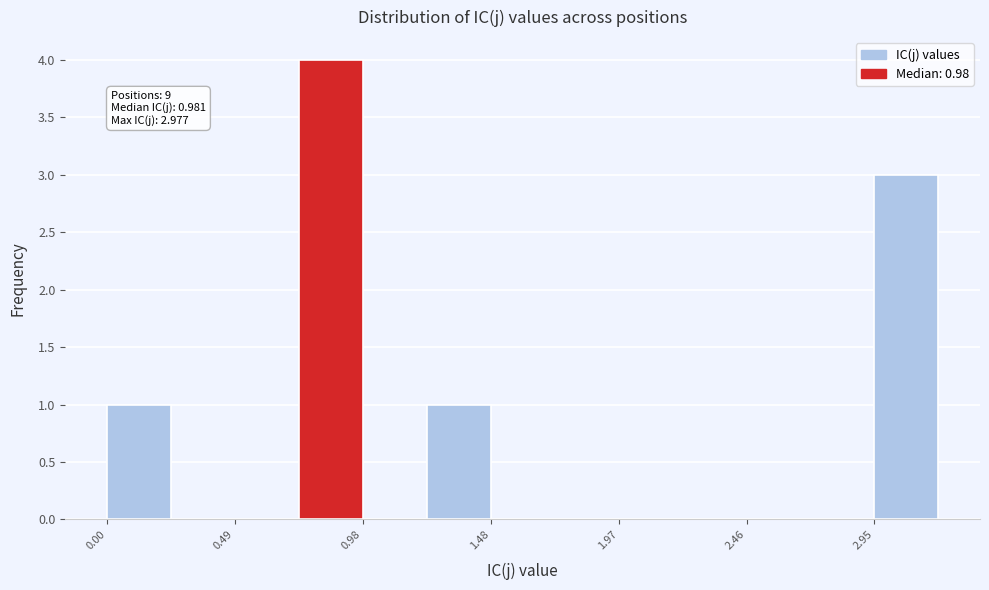

Which range on the x-axis has the tallest bar?

0.75 to 1.00